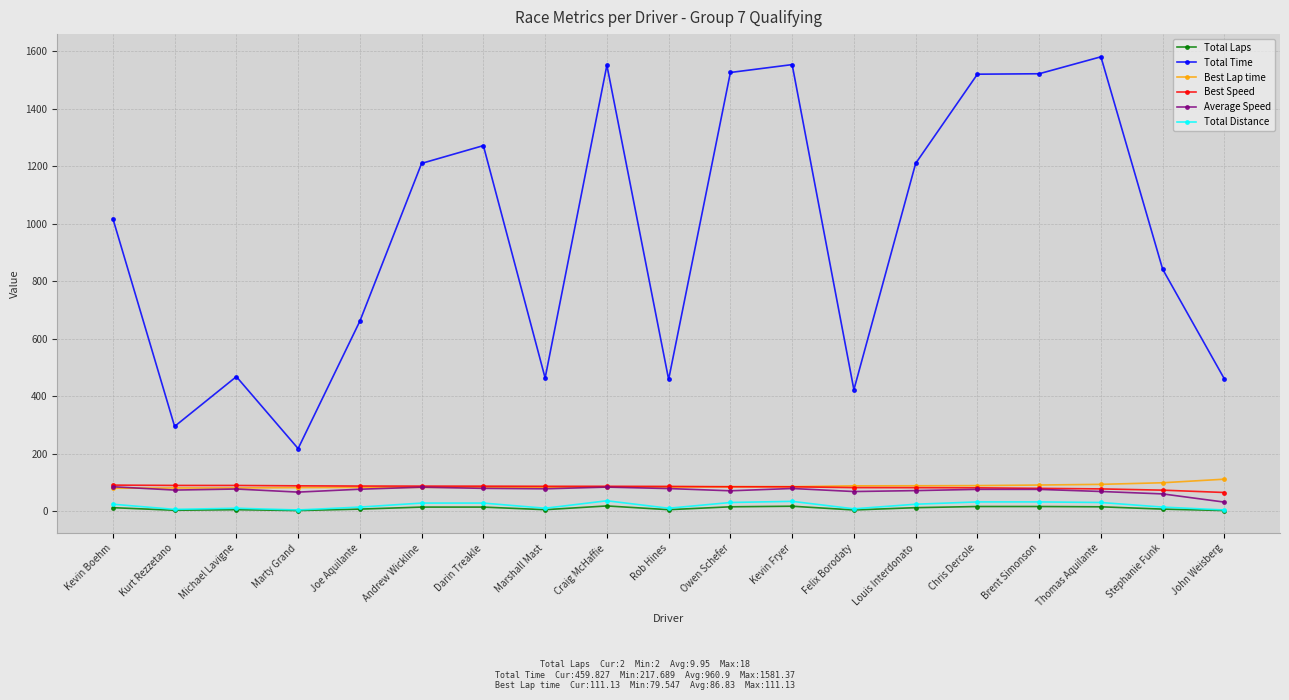

Is the value of Best Lap time at Kevin Fryer greater than the value of Total Time at Kevin Boehm?

No